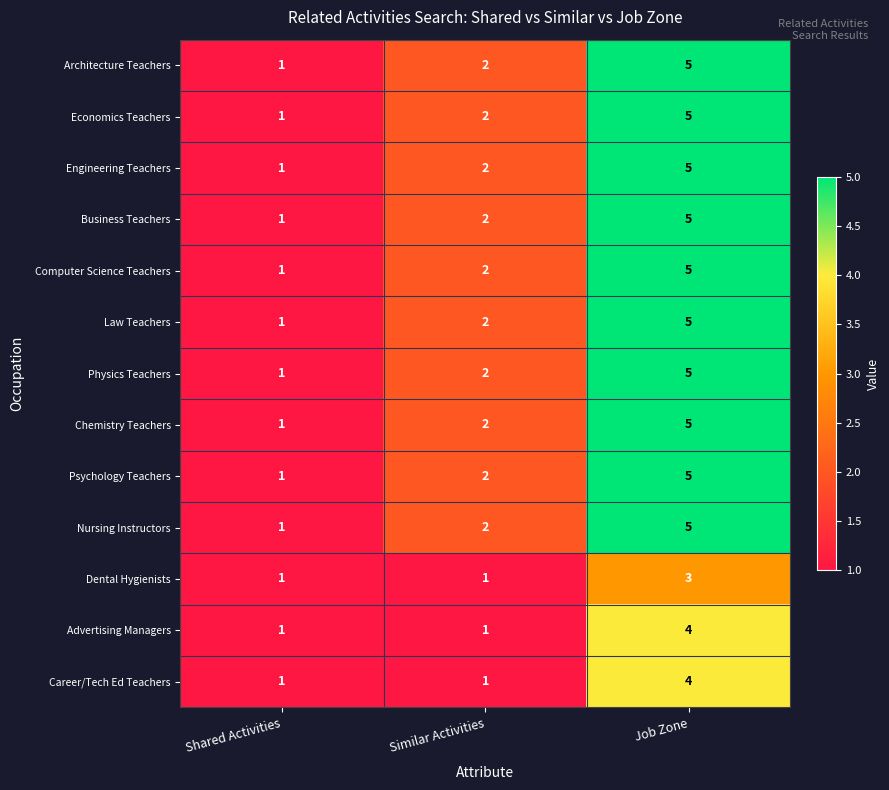

Is it true that Psychology Teachers equals 3 at Similar Activities?

False